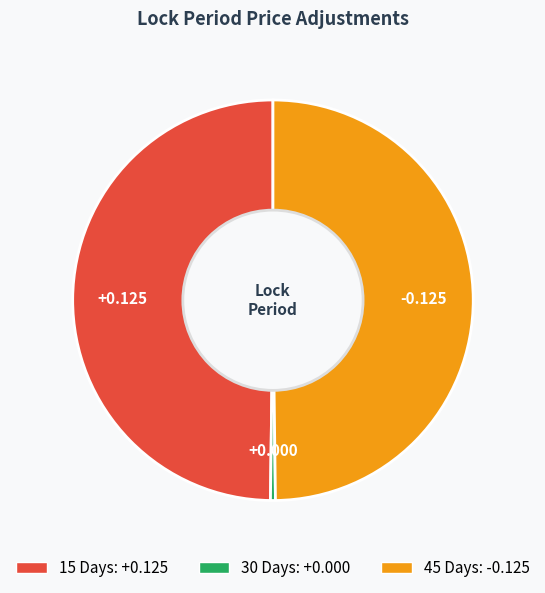

Does 30 Days represent more than half of the total?

No